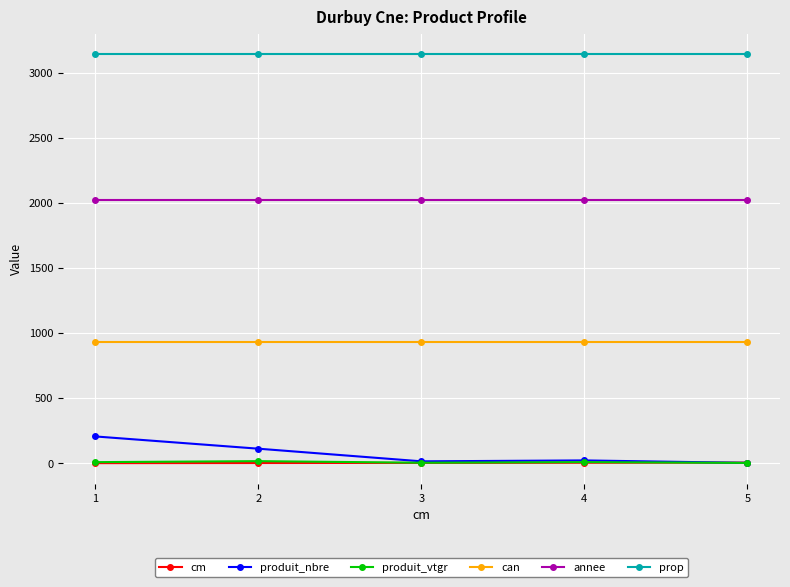

Which series has the widest spread of values?

produit_nbre